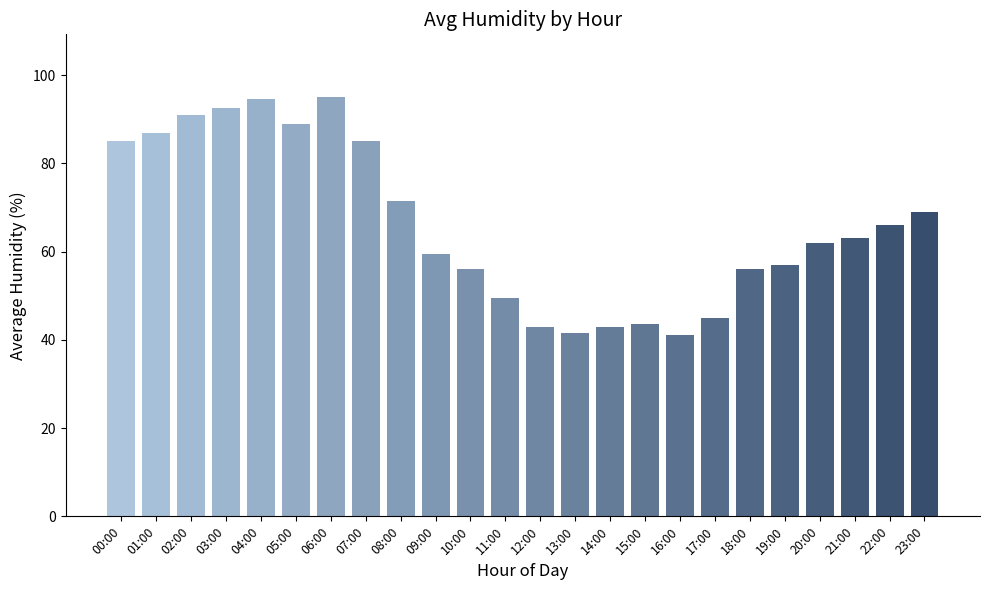

True or false: the data shows 89.0 at 05:00.

True